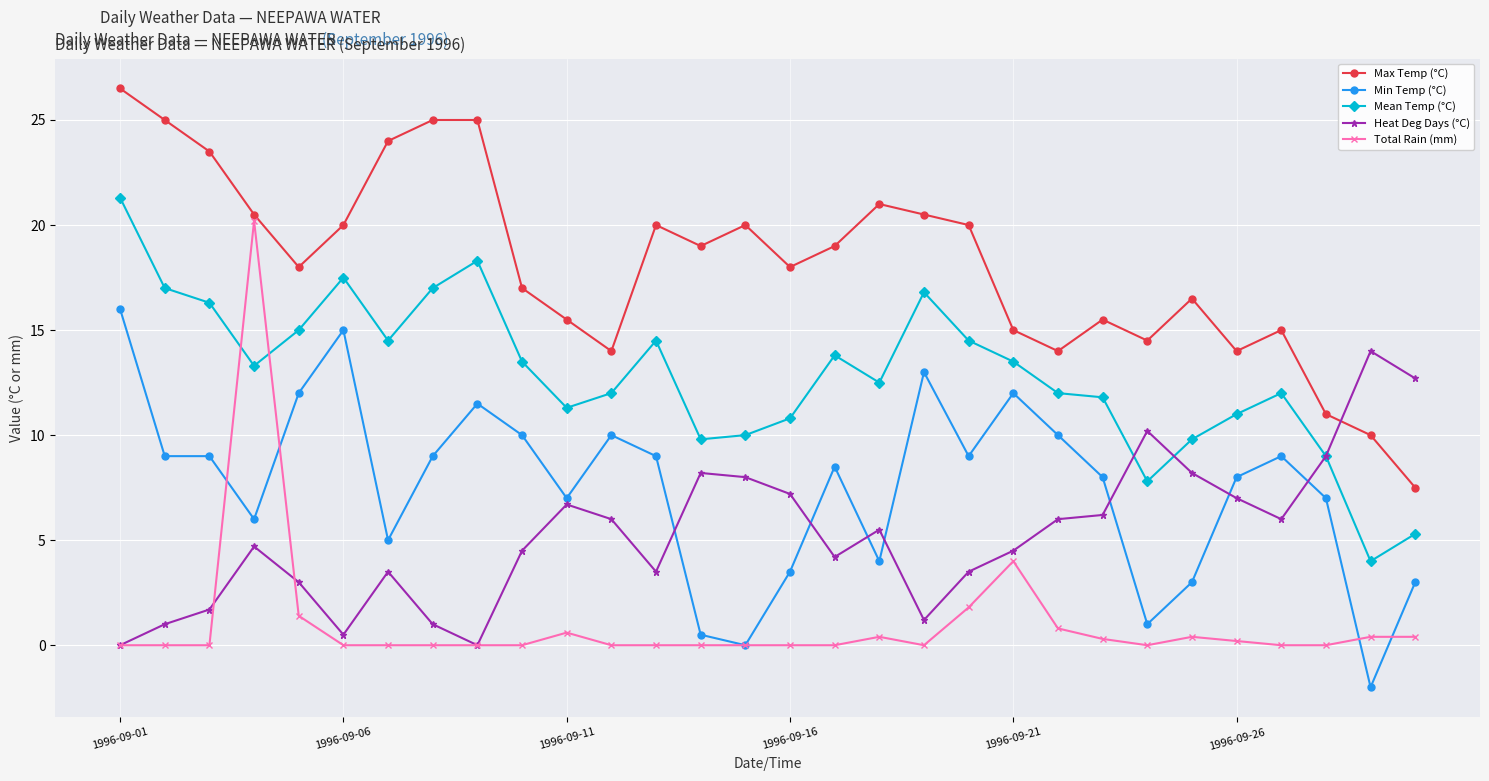

True or false: Total Rain (mm) has more than 2 points higher than both neighbors.

True